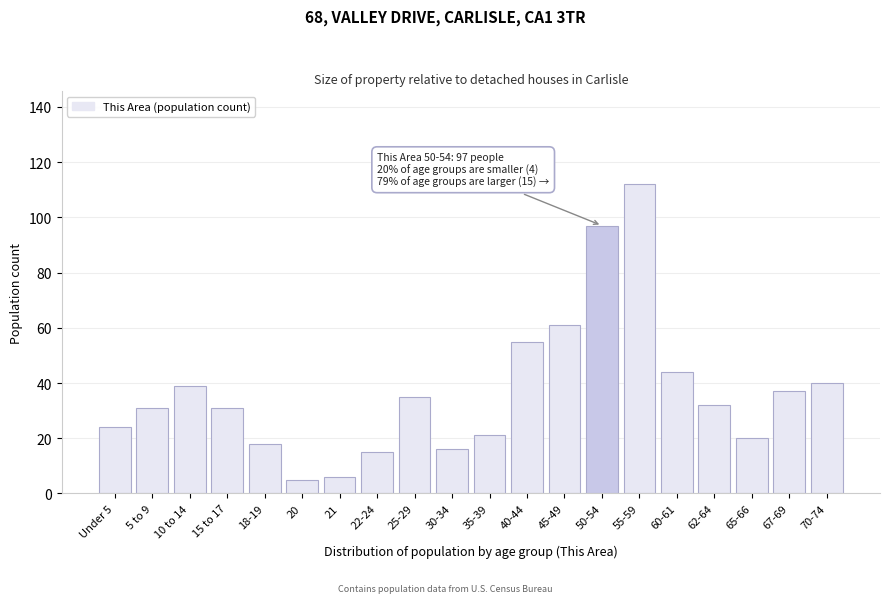

Reading left to right, transcribe all the data shown in this chart.

24	31	39	31	18	5	6	15	35	16	21	55	61	97	112	44	32	20	37	40